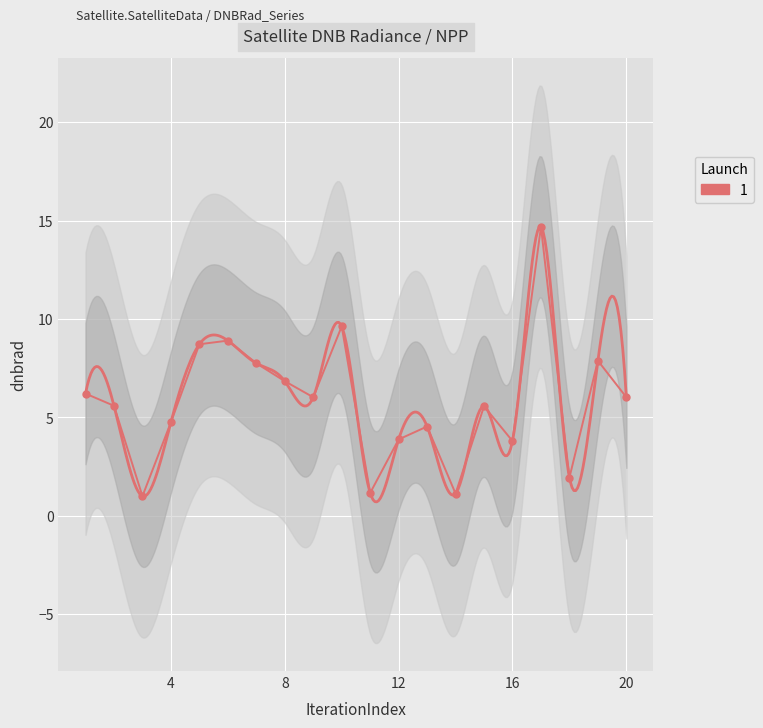

Is it true that the value at 2 is 5.6?

True